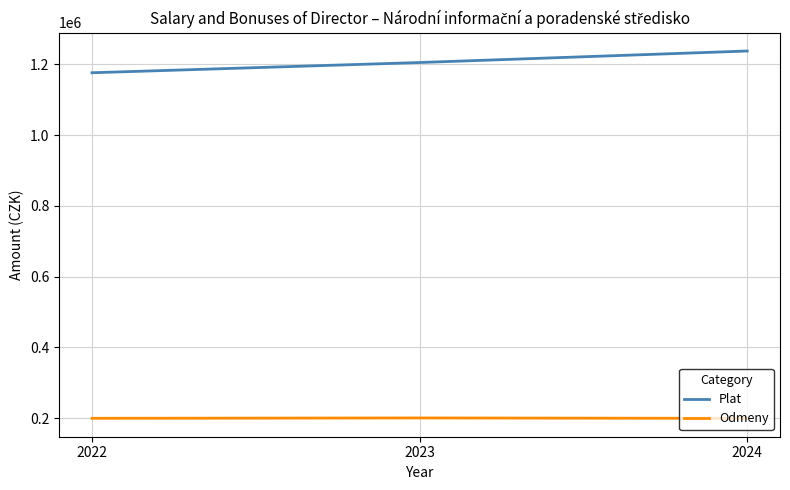

What is the difference between the Plat values at 2022 and 2024?

61410